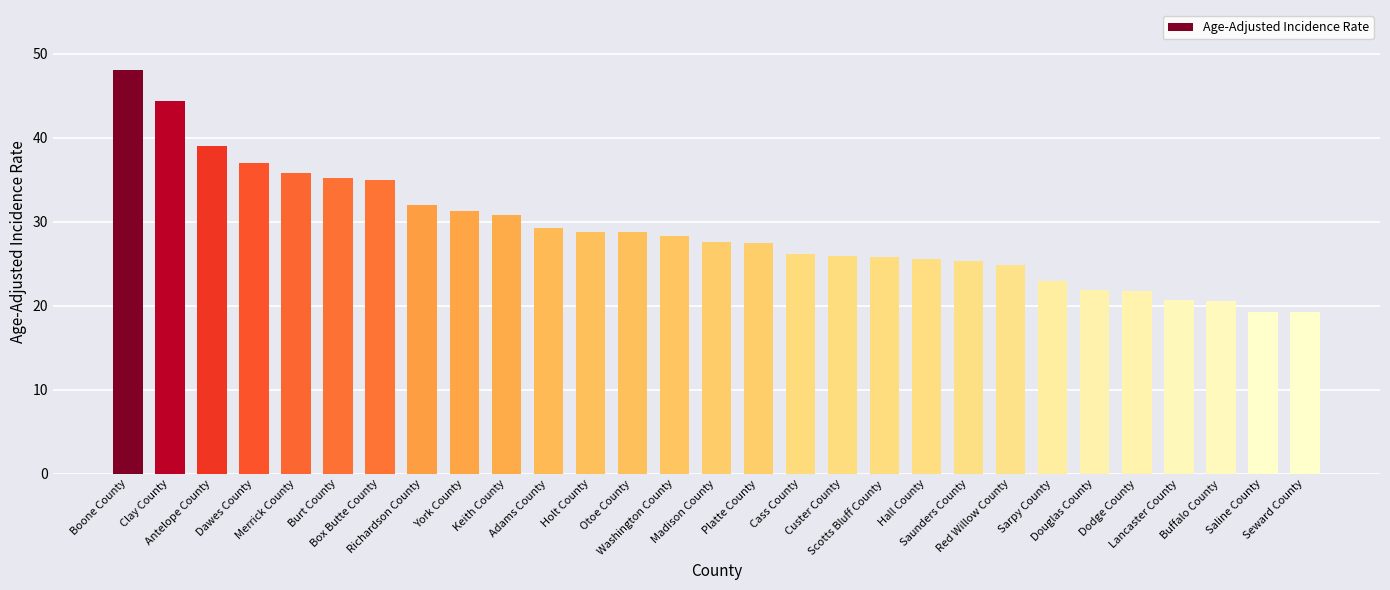

What is the greatest value displayed?

48.0